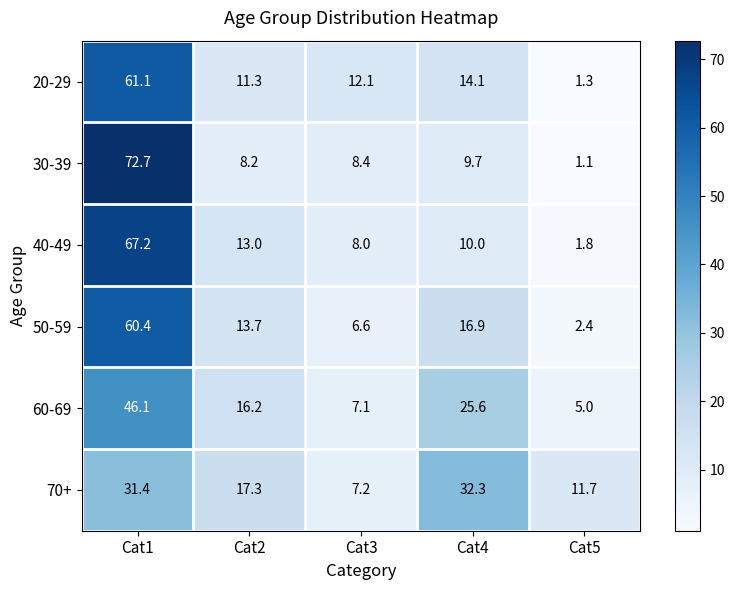

Which series has the largest total across all categories?

30-39